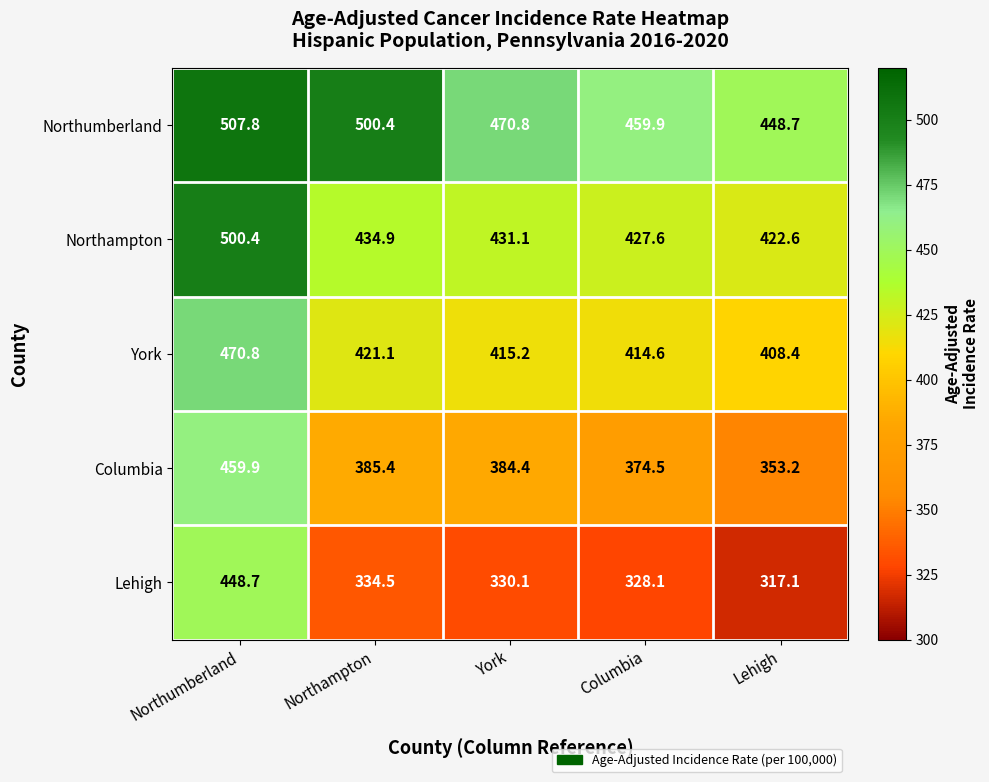

At which label is Northampton closest to 461?

Northampton